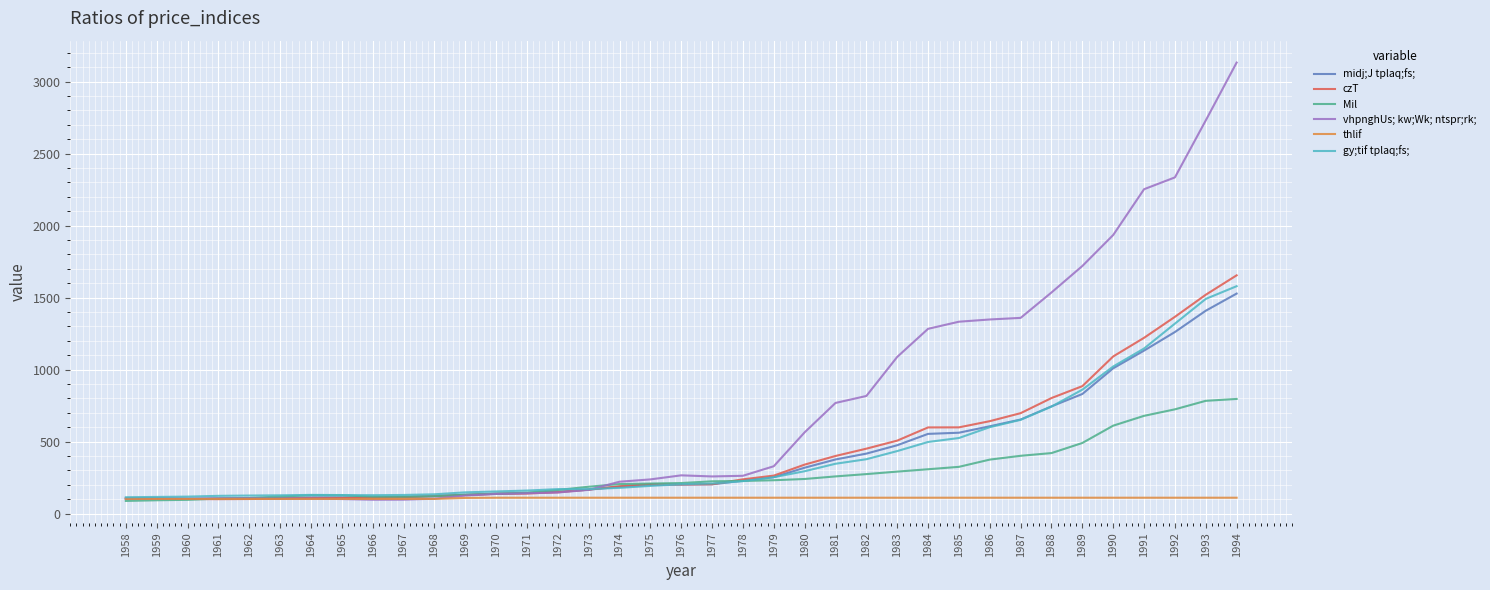

What is the total value across all series at 1990?

5774.7